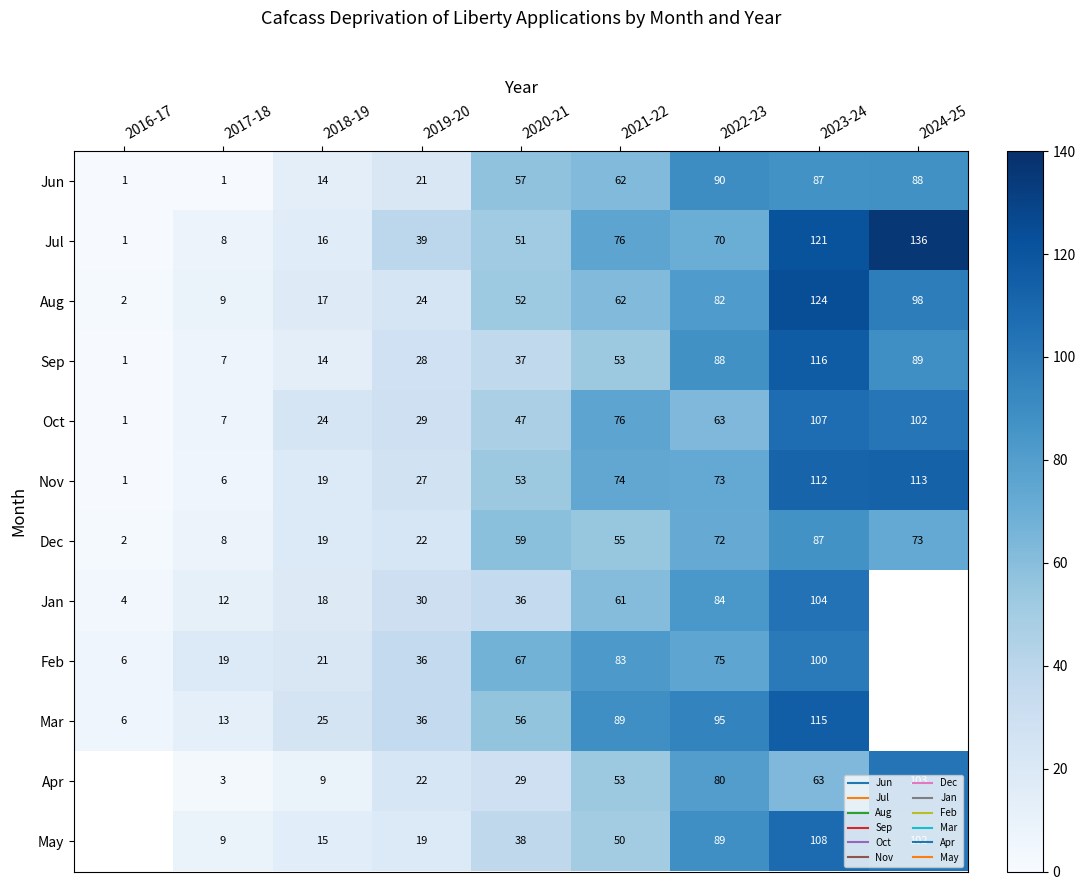

Is the value of Aug at 2020-21 greater than the value of Jun at 2023-24?

No